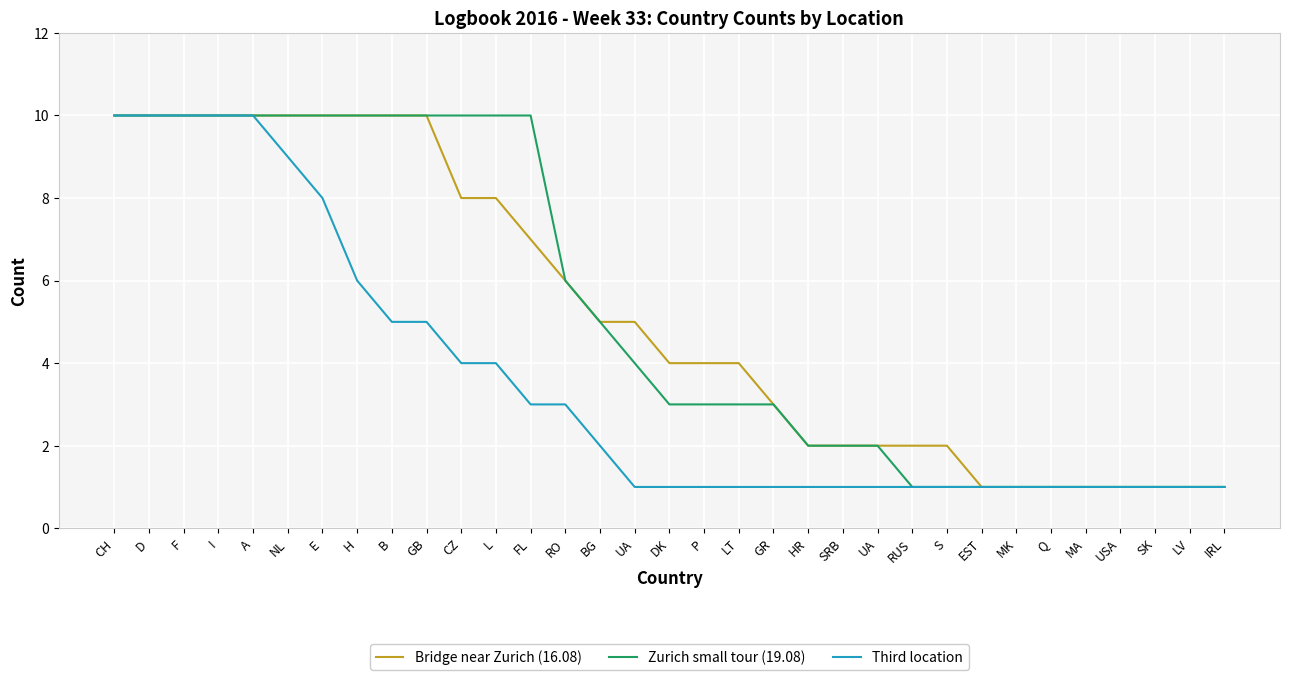

What are all the series names shown in the legend?

Bridge near Zurich (16.08), Zurich small tour (19.08), Third location